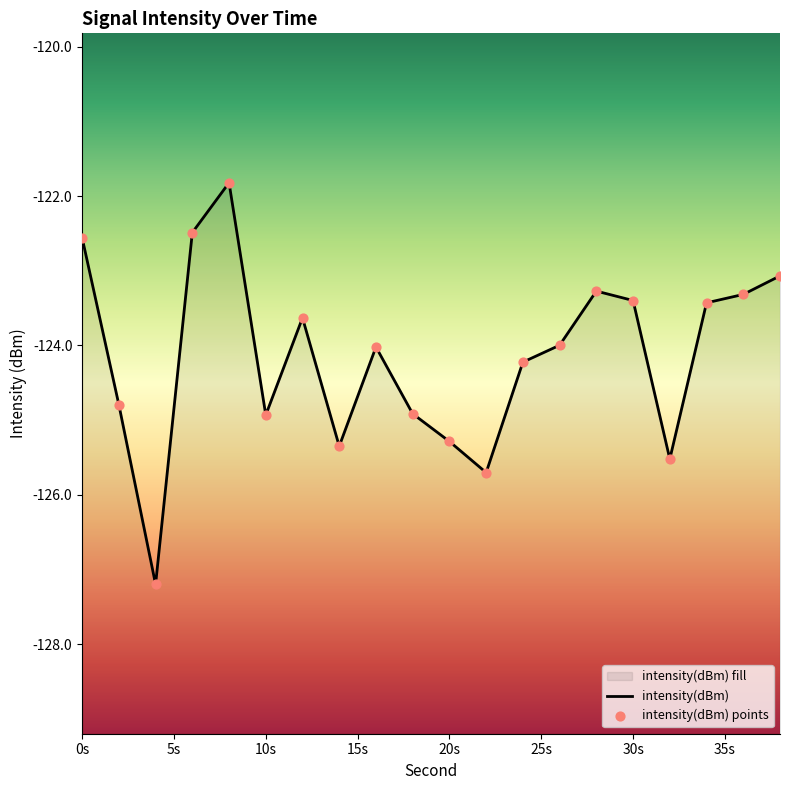

Which series has the largest total across all categories?

intensity(dBm)